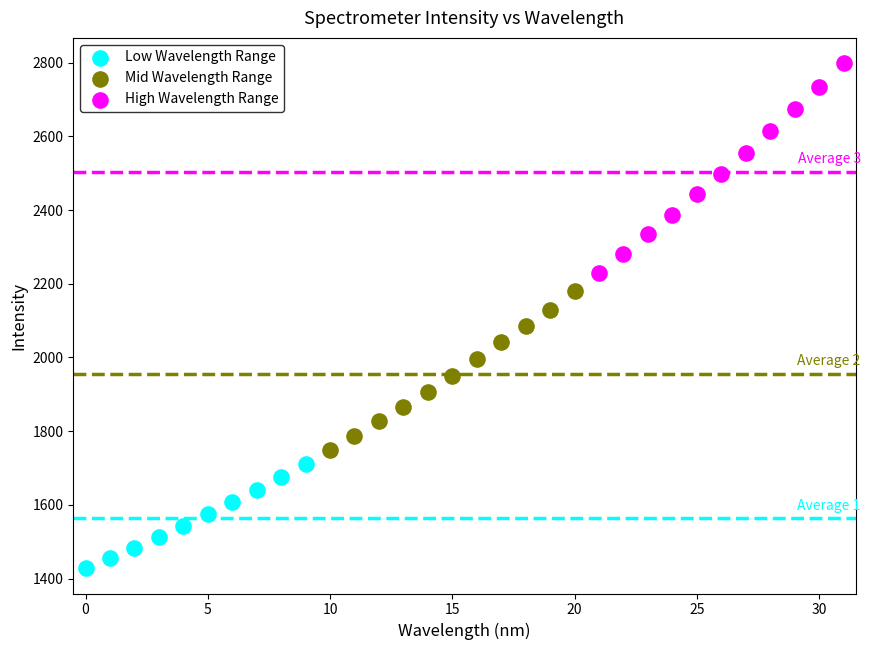

What are all the series names shown in the legend?

Low Wavelength Range, Mid Wavelength Range, High Wavelength Range